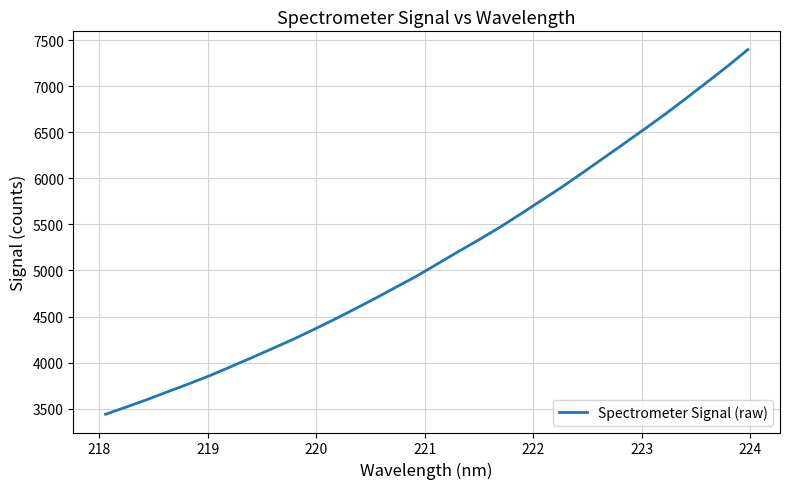

What is the maximum value shown in the chart?

7399.2